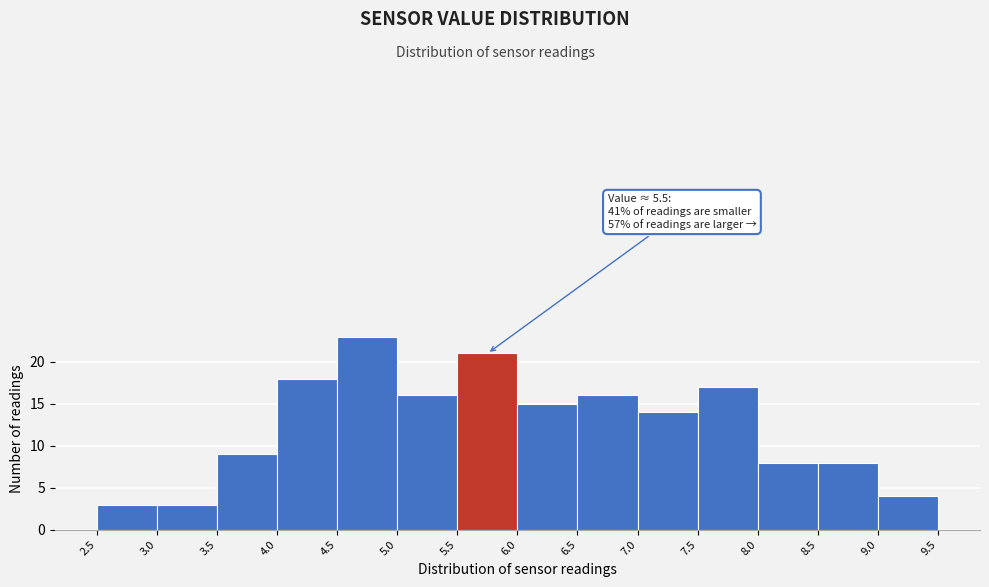

Which range on the x-axis has the tallest bar?

4.5 to 5.0